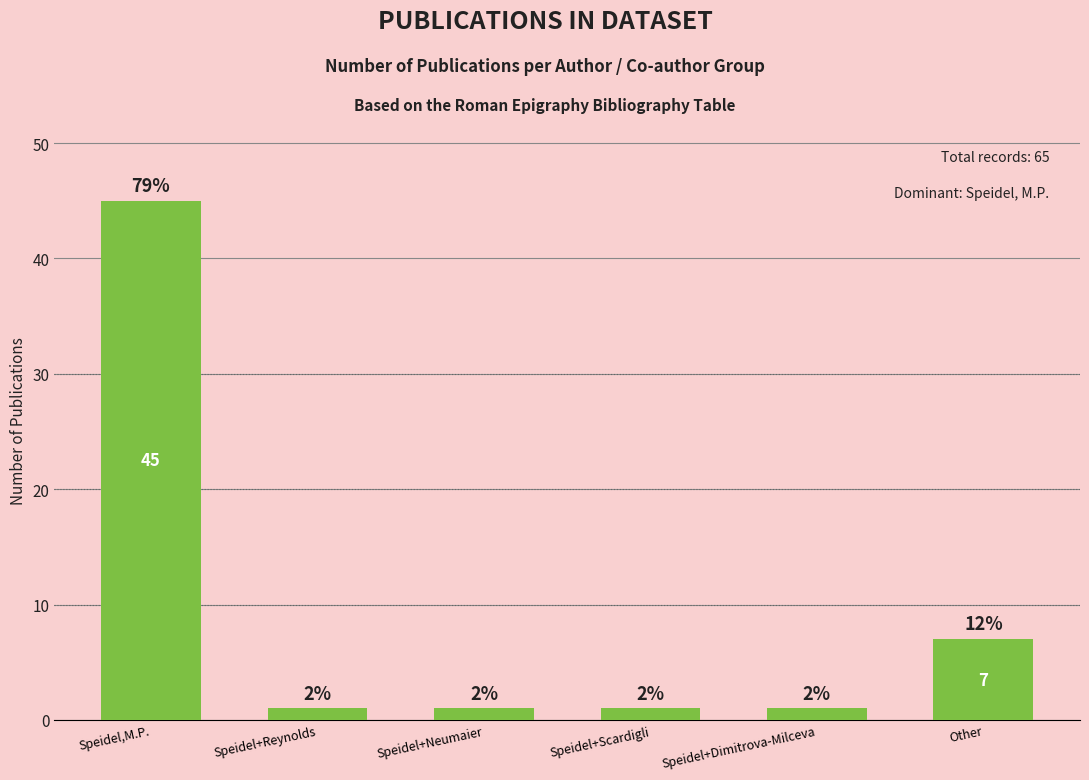

Which has a higher value, Speidel+Dimitrova-Milceva or Speidel+Neumaier?

Speidel+Dimitrova-Milceva